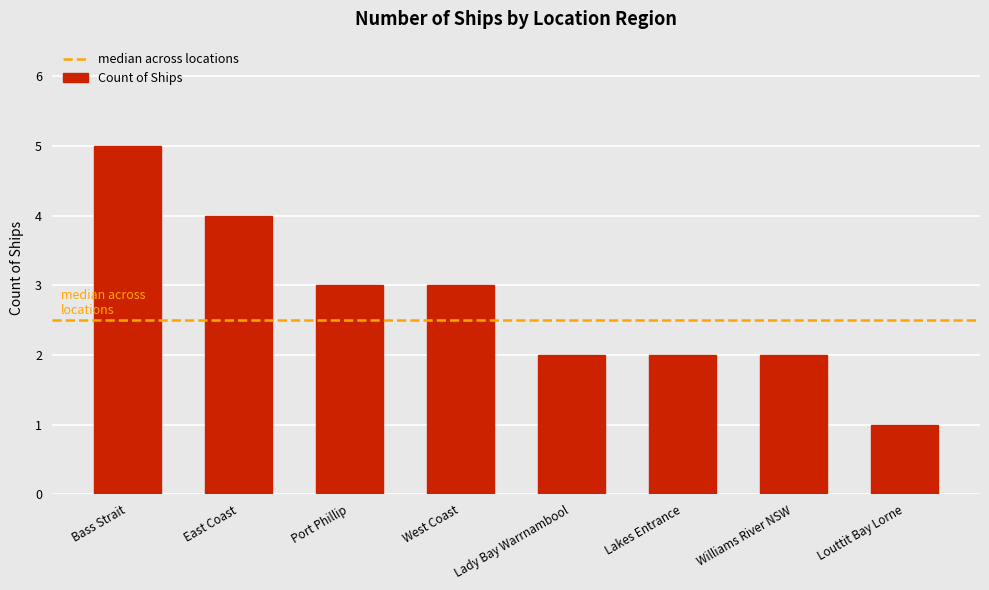

Read the value at West Coast.

3